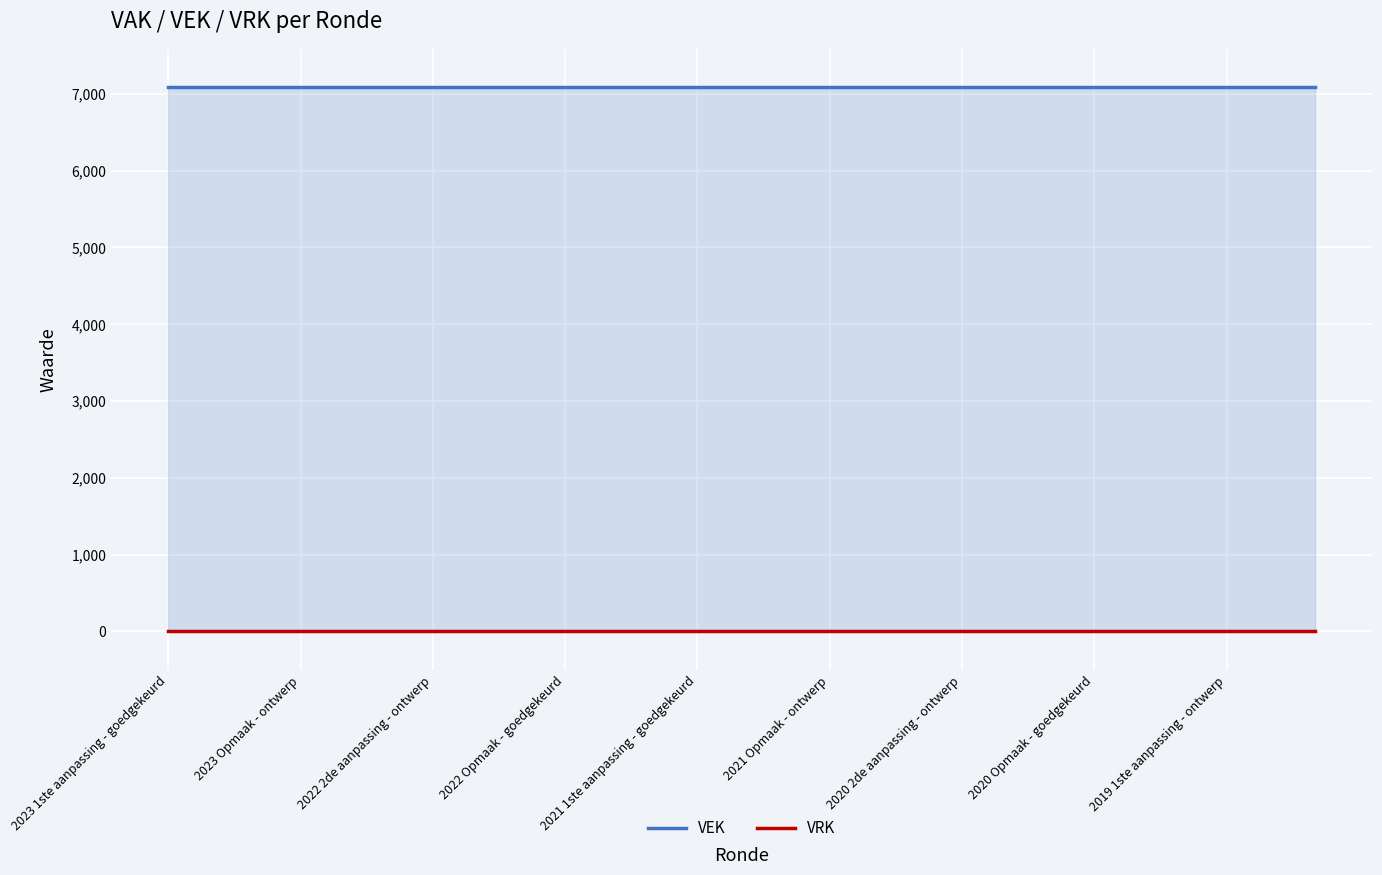

At which label is VRK closest to 0?

2023 1ste aanpassing - goedgekeurd